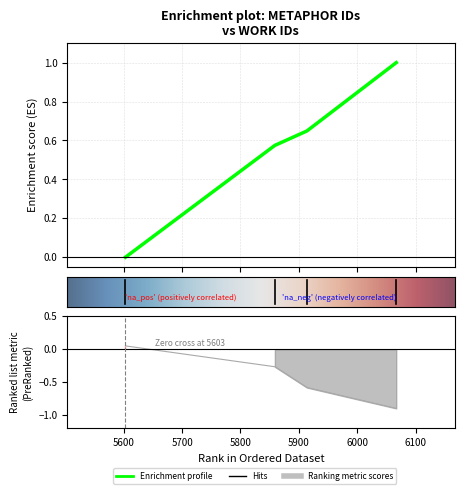

Is it true that the value at 5859 is 1.0?

False